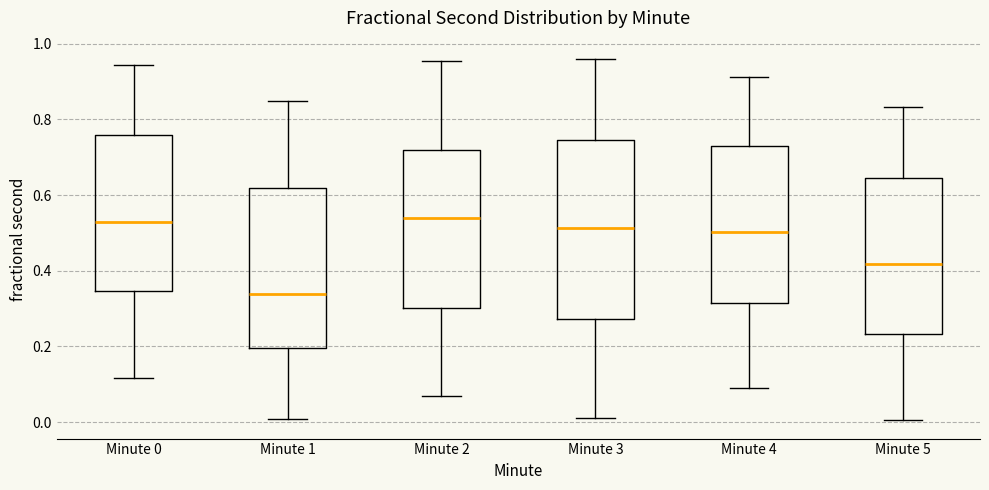

Reading left to right, read every box against the y-axis: the position of its median line, the range the box covers, and the ends of its whiskers. The values are not printed on the chart, so give them approximately, as read against the axis.

Minute 0: median 0.52, box 0.34 to 0.76, whiskers 0.12 to 0.94
Minute 1: median 0.34, box 0.20 to 0.62, whiskers 0.00 to 0.84
Minute 2: median 0.54, box 0.30 to 0.72, whiskers 0.06 to 0.96
Minute 3: median 0.52, box 0.28 to 0.74, whiskers 0.02 to 0.96
Minute 4: median 0.50, box 0.32 to 0.72, whiskers 0.08 to 0.92
Minute 5: median 0.42, box 0.24 to 0.64, whiskers 0.00 to 0.84